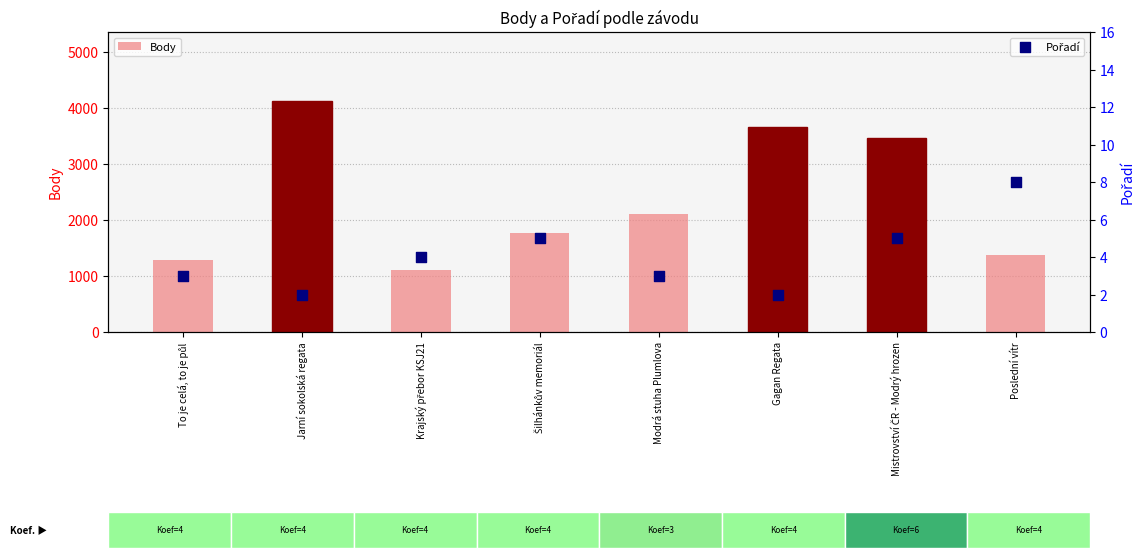

Which series contains the highest Y value?

Body